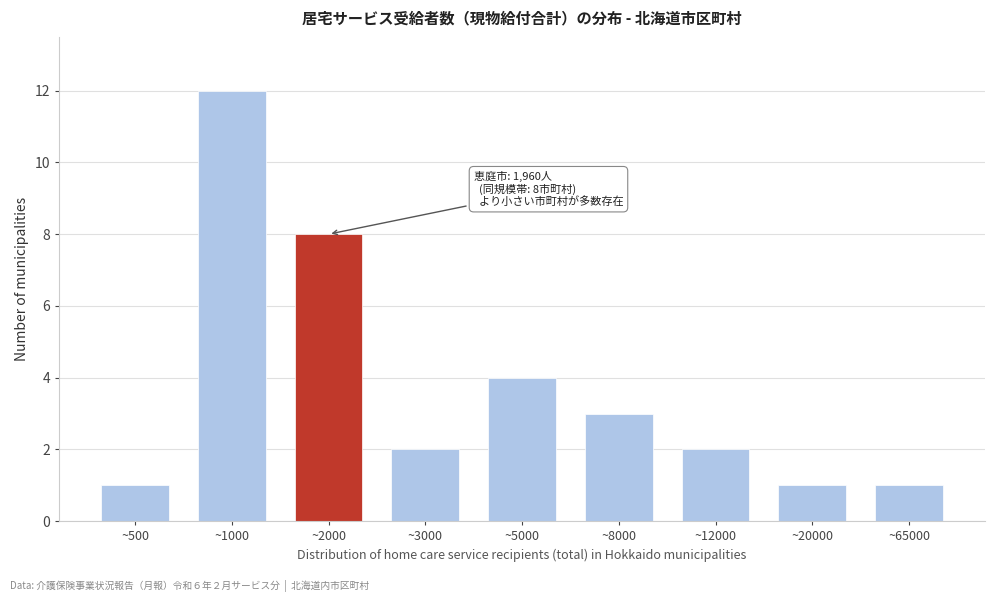

Reading left to right, extract all data points from this chart.

~500=1	~1000=12	~2000=8	~3000=2	~5000=4	~8000=3	~12000=2	~20000=1	~65000=1